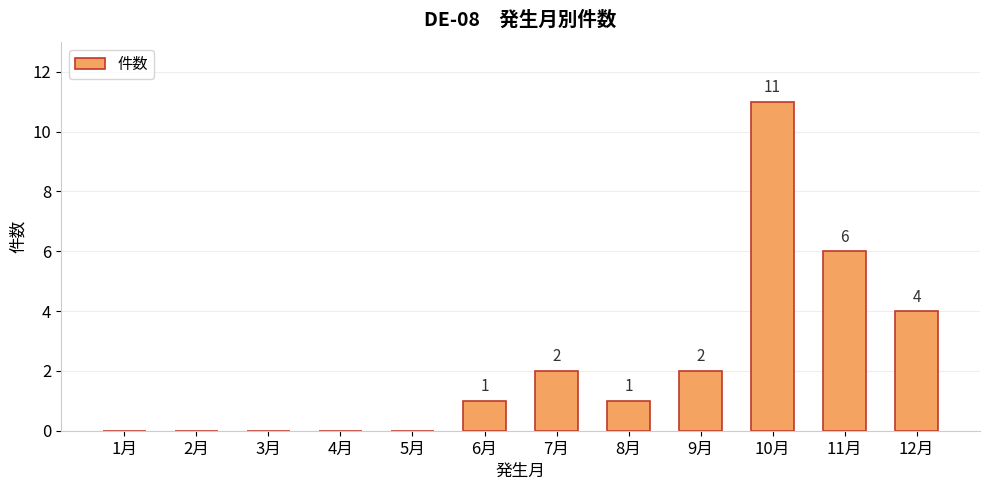

What is the greatest value displayed?

11